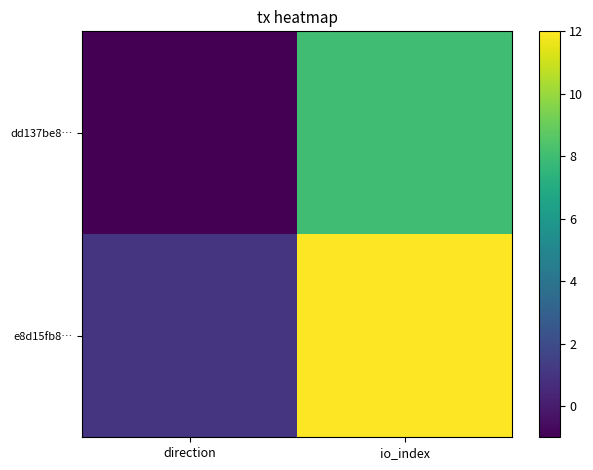

Which has a higher value, io_index or direction?

io_index